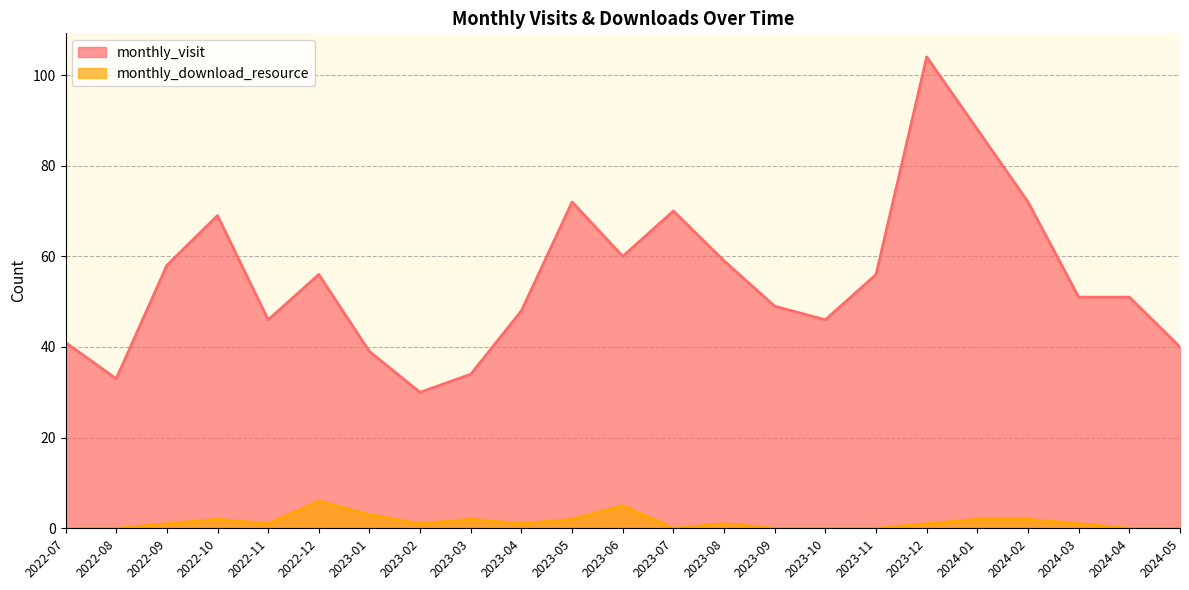

List the series in order of their overall mean, lowest first.

monthly_download_resource, monthly_visit